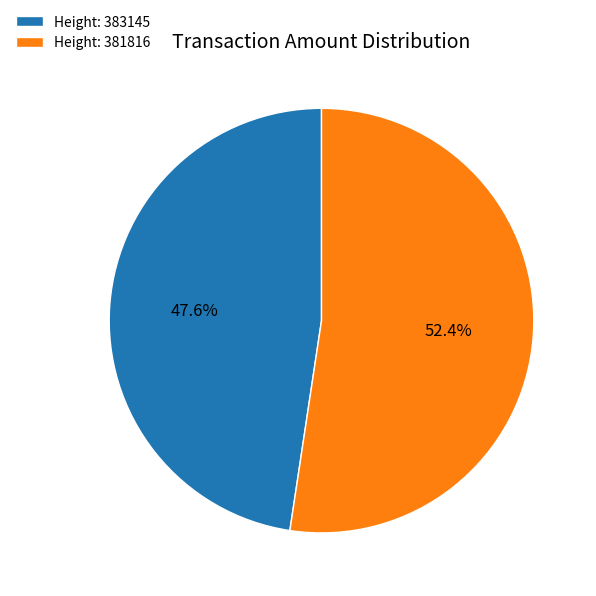

How many slices are in this pie chart?

2